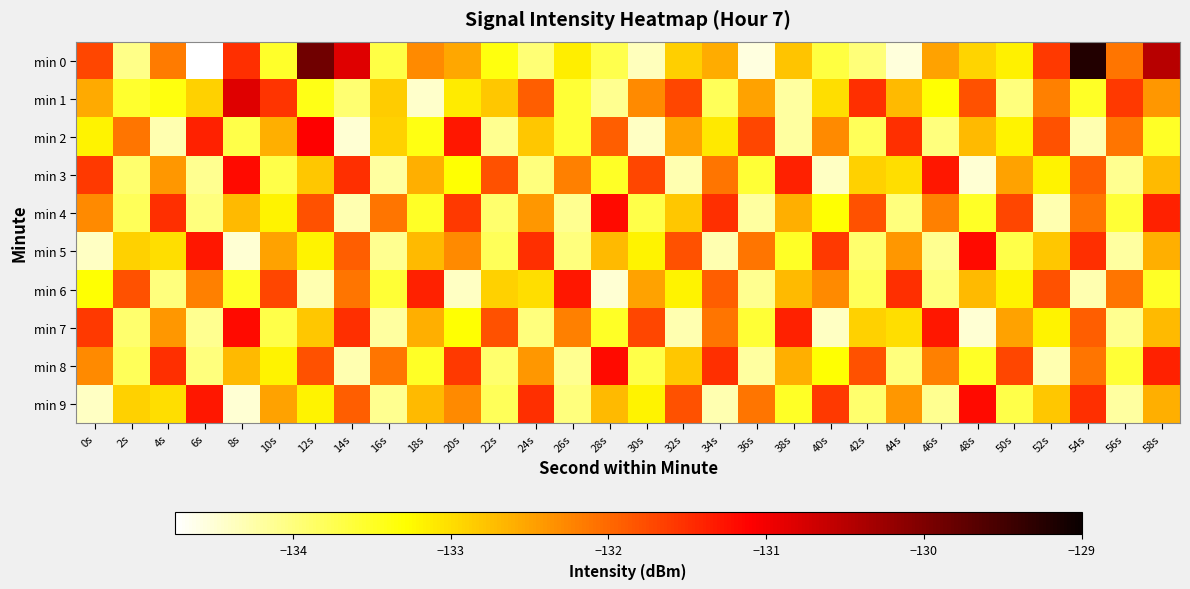

Which category has the highest value across all series?

54s